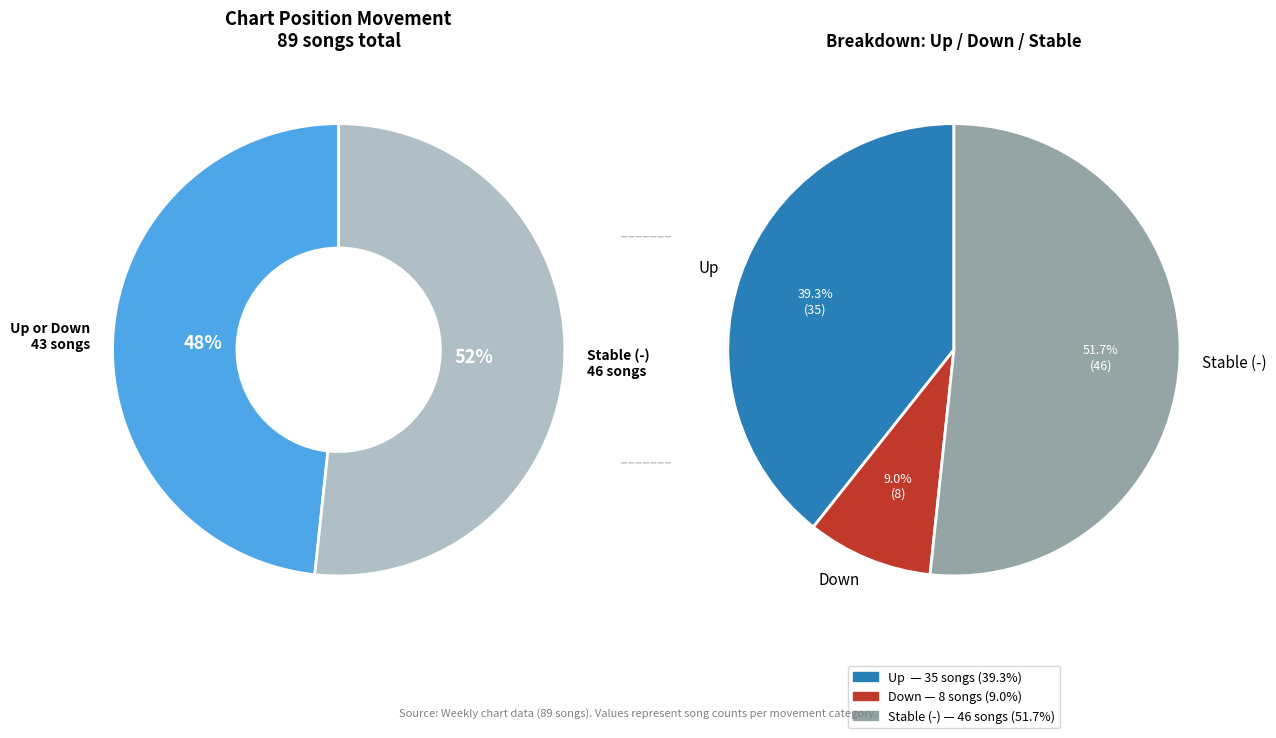

Is it true that down is 9% of the pie?

True